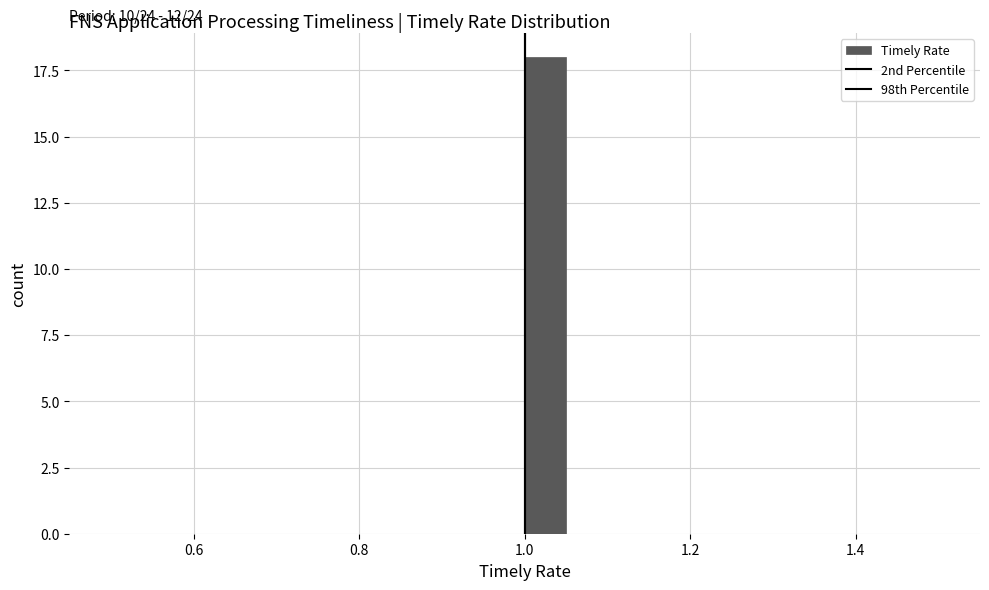

Around what value on the x-axis is the tallest bar? Give the approximate position of its centre, as read against the axis.

1.02